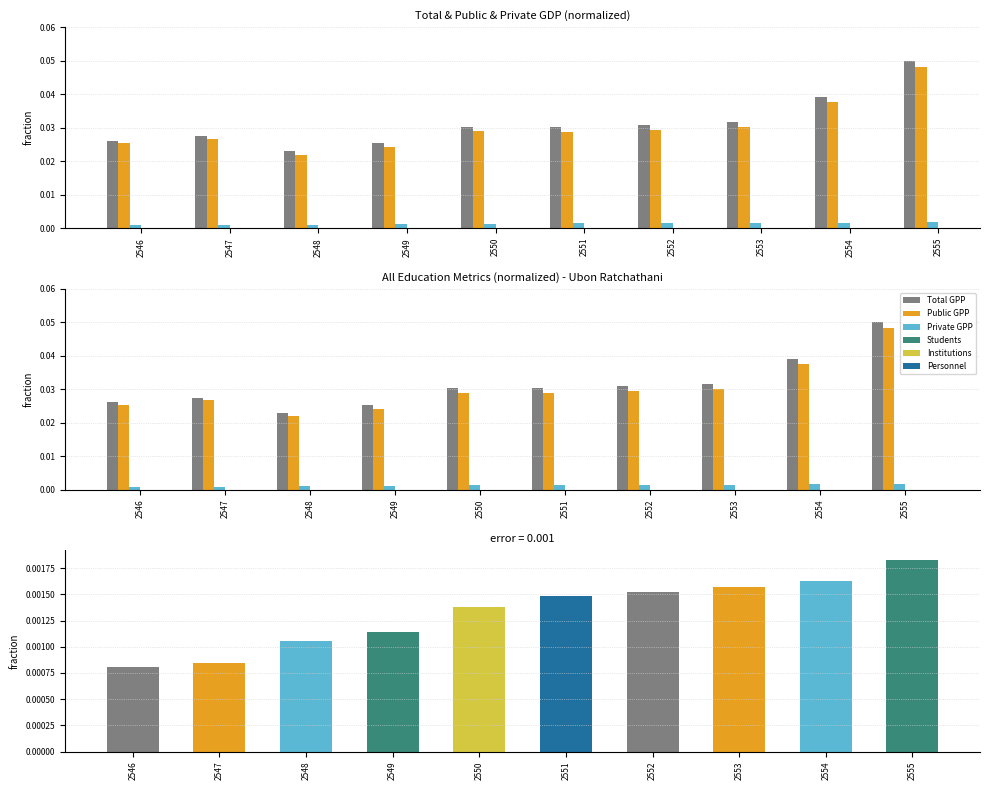

The value of Total GDP at 2551 is 0.0. True or false?

True